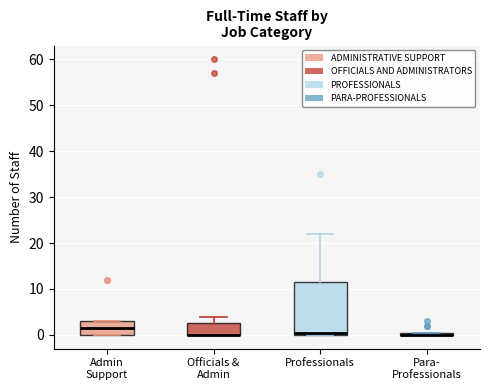

Where is the lower edge of the box for Para- Professionals on the y-axis? The values are not printed on the chart, so give them approximately, as read against the axis.

0